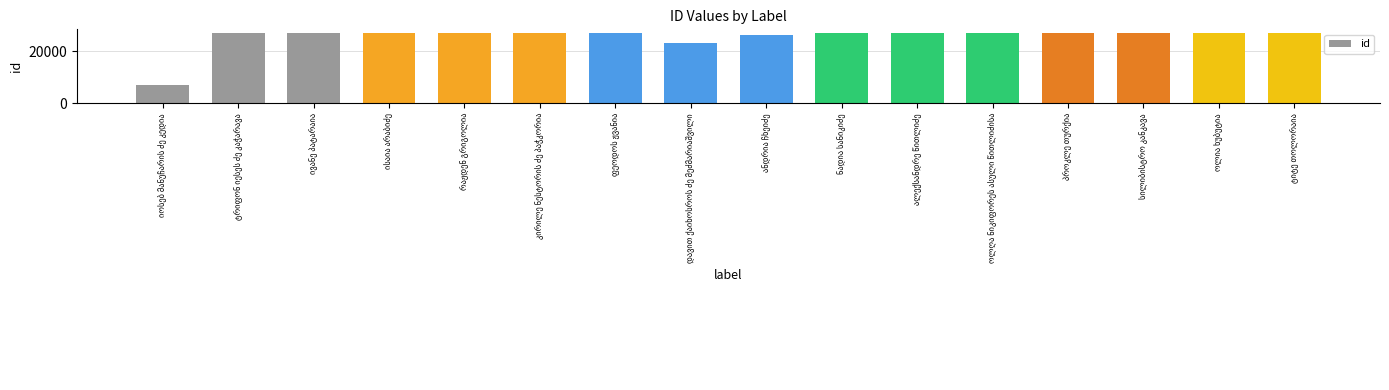

What is the average value?

25389